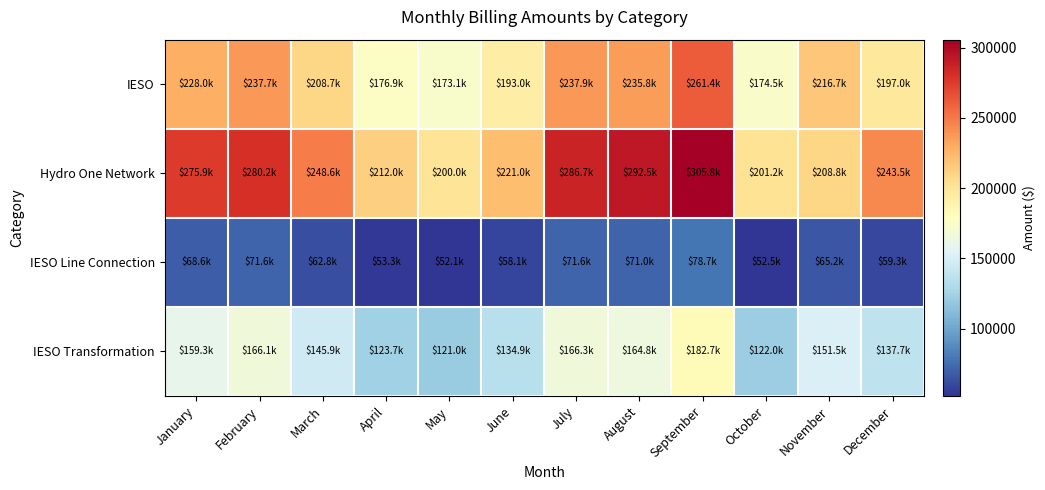

At which category does the chart reach its peak across all series?

September